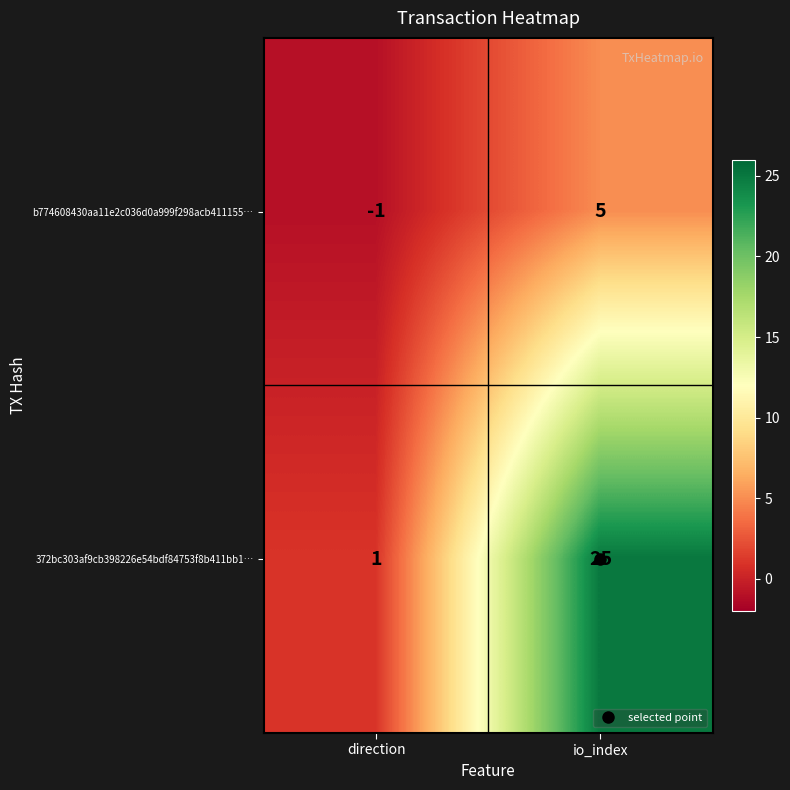

What value does the b774608430aa11e2c036d0a999f298acb411155… series have at io_index?

5